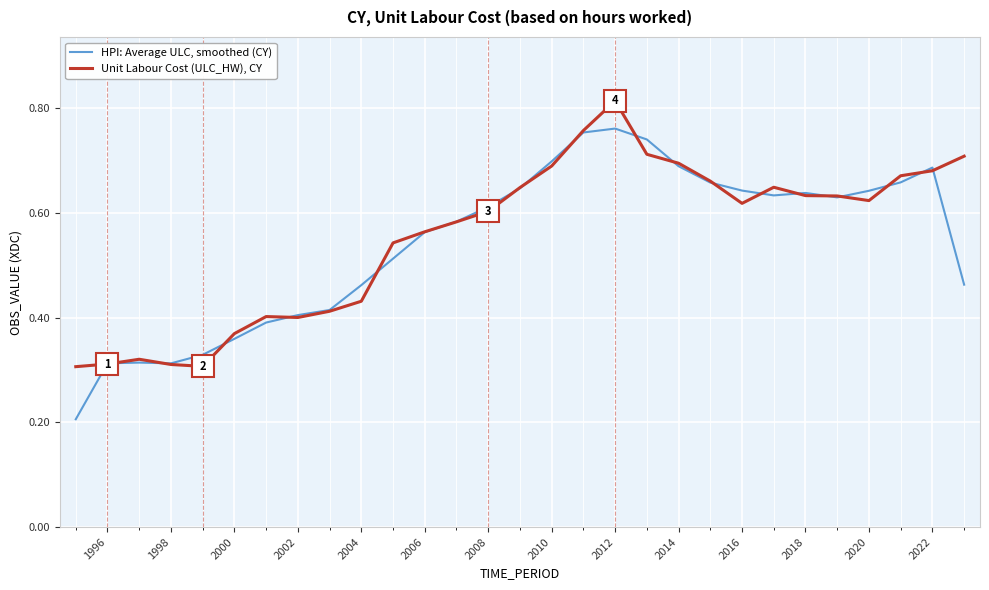

List the series in order of their peak value, highest first.

Unit Labour Cost (ULC_HW), CY, HPI: Average ULC, smoothed (CY)